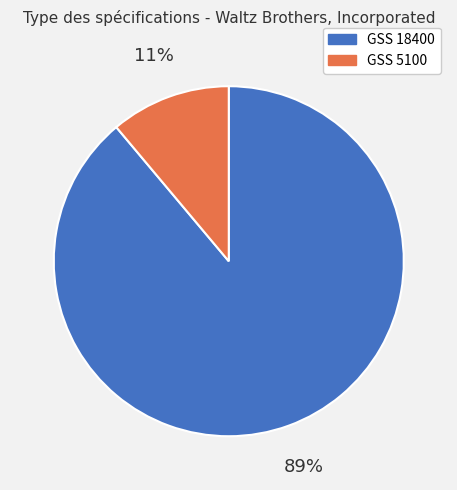

Combined, do GSS 18400 and GSS 5100 account for over 50%?

Yes